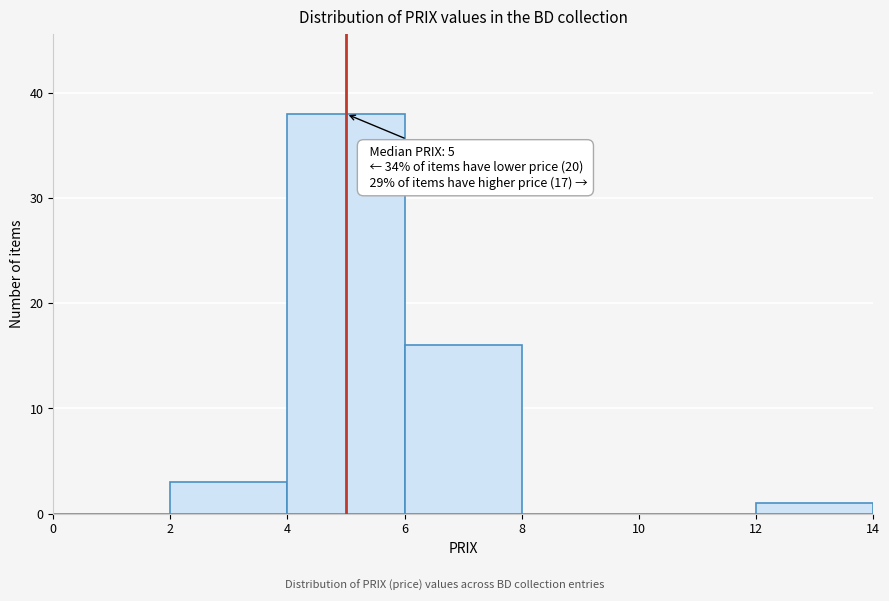

Over which range of the x-axis is the bar tallest?

4 to 6